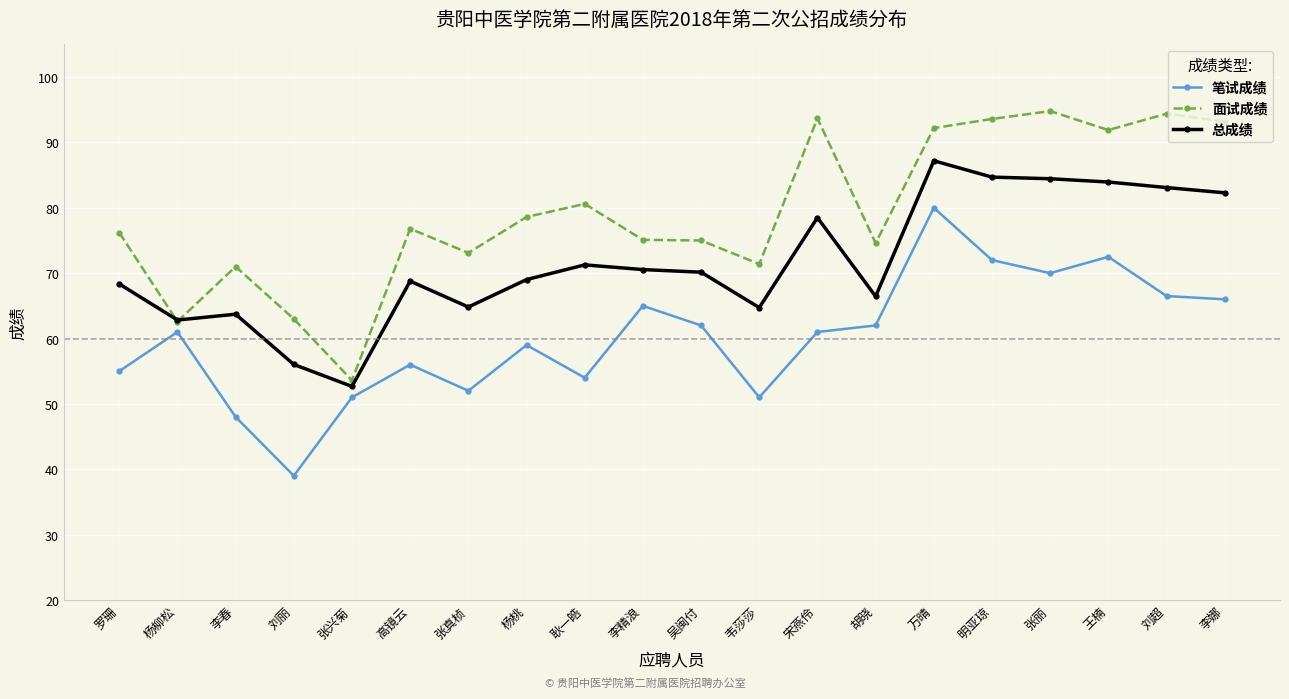

True or false: 总成绩 and 笔试成绩 cross at least once.

False